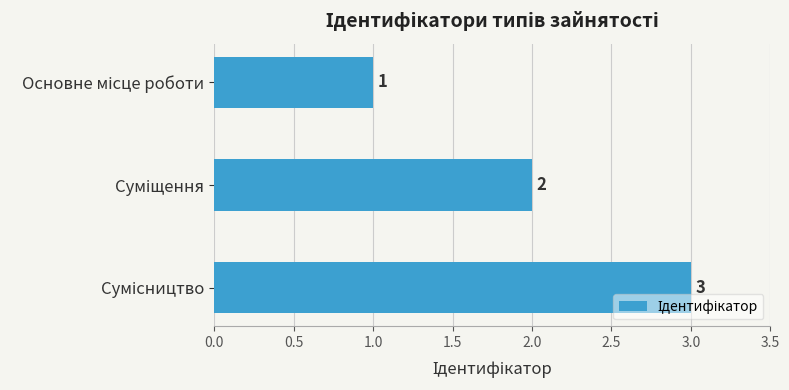

How many values are between 1 and 3?

3